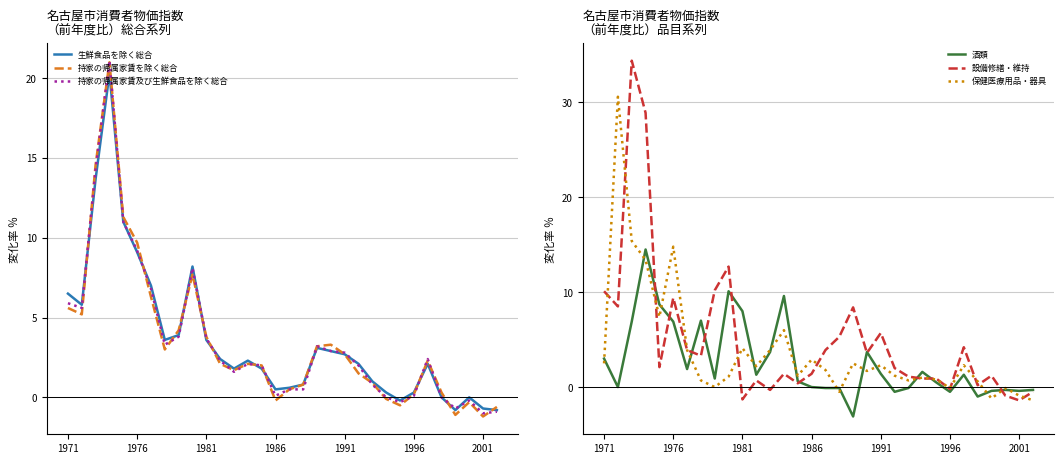

Reading left to right, list all the values displayed in this chart.

生鮮食品を除く総合: 6.5	5.8	13.7	20.3	11.0	9.1	7.0	3.6	3.9	8.2	3.6	2.4	1.8	2.3	1.8	0.5	0.6	0.8	3.1	2.9	2.7	2.1	1.0	0.3	-0.2	0.3	2.1	0.0	-0.8	0.0	-0.7	-0.8
持家の帰属家賃を除く総合: 5.6	5.2	14.6	21.0	11.3	9.7	6.3	3.0	4.2	7.7	3.8	2.1	1.7	2.1	2.0	-0.2	0.5	0.8	3.2	3.3	2.7	1.5	0.9	-0.1	-0.5	0.2	2.3	0.3	-1.1	-0.3	-1.2	-0.6
持家の帰属家賃及び生鮮食品を除く総合: 5.9	5.6	14.3	21.1	11.0	9.2	6.8	3.3	3.8	8.1	3.7	2.3	1.6	2.1	2.0	0.1	0.5	0.5	3.2	2.9	2.8	2.0	0.8	0.0	-0.3	0.1	2.4	0.0	-0.7	-0.2	-1.0	-0.9
酒類: 3.0	0.0	6.9	14.5	8.7	6.9	1.9	7.0	0.9	10.1	8.0	1.3	3.7	9.6	0.6	0.0	-0.1	-0.1	-3.1	3.7	1.4	-0.5	-0.1	1.6	0.5	-0.5	1.3	-1.0	-0.4	-0.3	-0.4	-0.3
設備修繕・維持: 10.1	8.5	34.4	28.9	2.1	9.4	3.9	3.3	10.2	12.7	-1.3	0.7	-0.3	1.4	0.4	1.4	3.9	5.3	8.4	3.6	5.7	2.0	1.1	0.9	0.9	-0.2	4.2	0.2	1.2	-0.9	-1.4	-0.5
保健医療用品・器具: 2.5	30.6	15.4	13.4	7.4	14.8	3.9	0.7	0.0	1.1	4.1	2.2	3.9	6.0	1.2	2.9	1.8	-0.5	2.5	1.7	2.3	1.2	0.7	1.0	0.8	-0.1	2.3	0.6	-1.2	-0.1	-0.9	-1.4